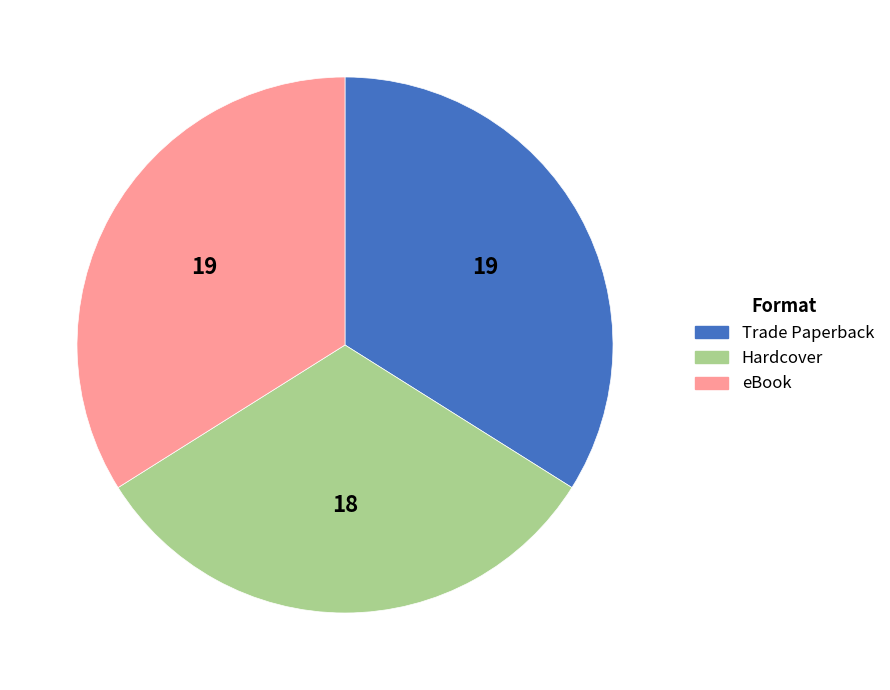

Is it true that eBook is 43% of the pie?

False